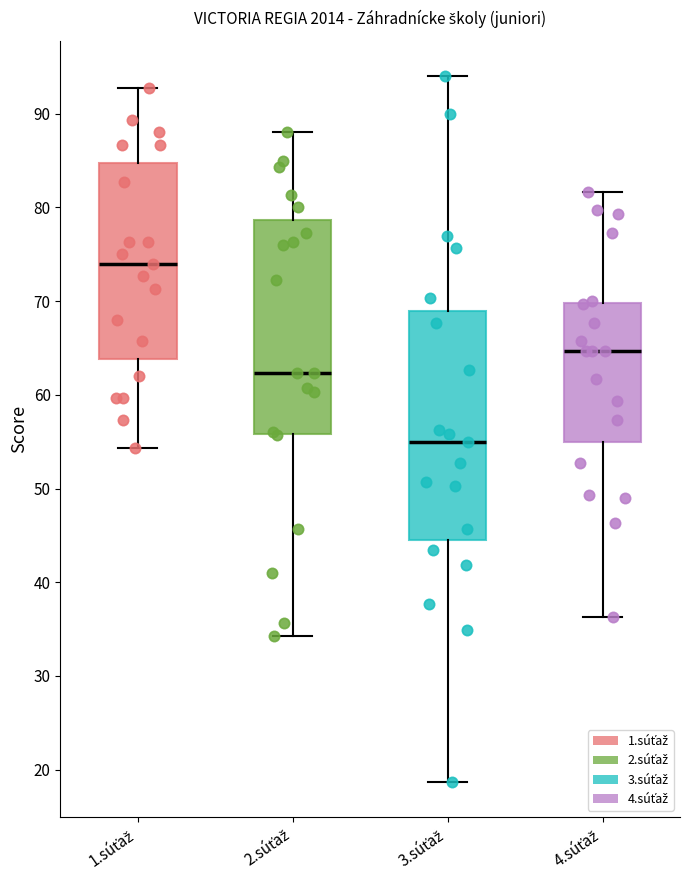

Comparing the boxes themselves (not the whiskers), which one is the tallest?

3.súťaž